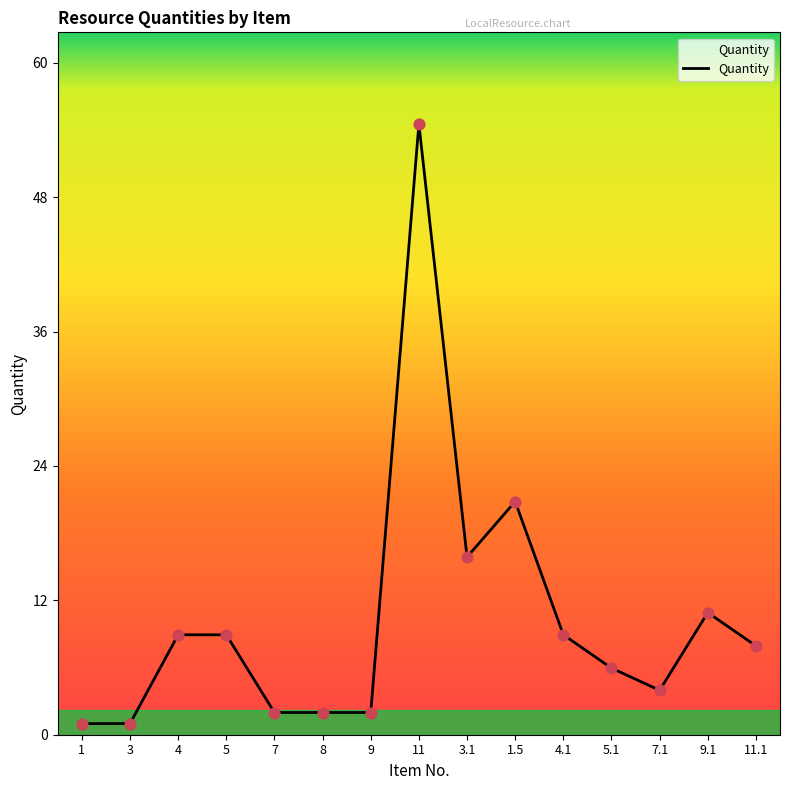

What is the ratio of the value at 11 to the value at 9?

27.5